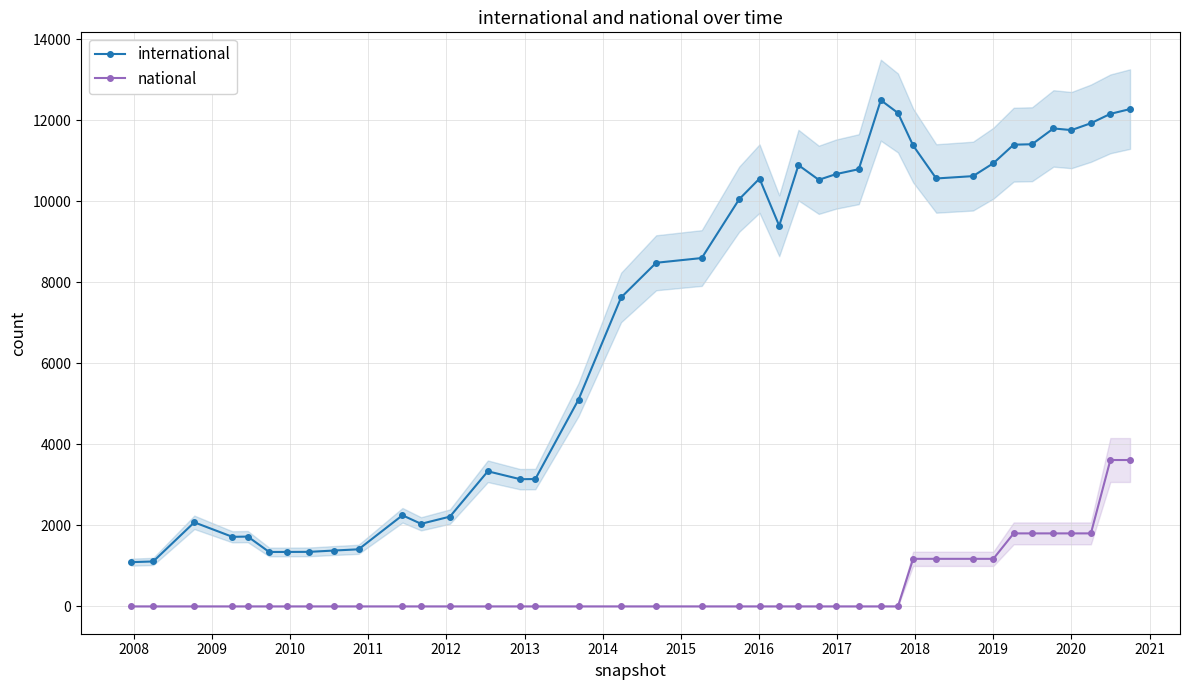

Rank the series by their maximum value, from highest to lowest.

international, national